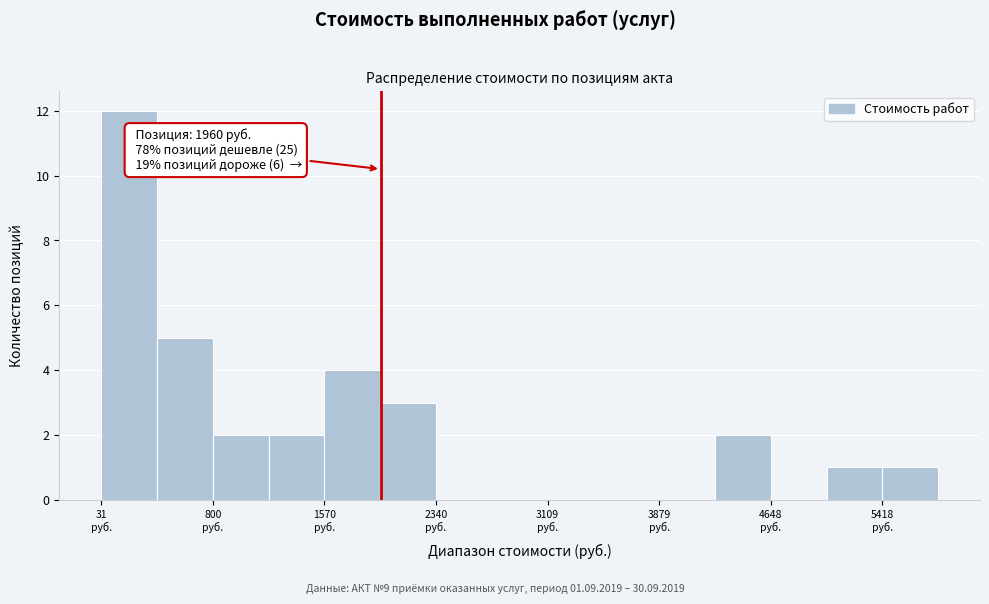

Read against the x-axis, roughly where is the centre of the tallest bar?

200